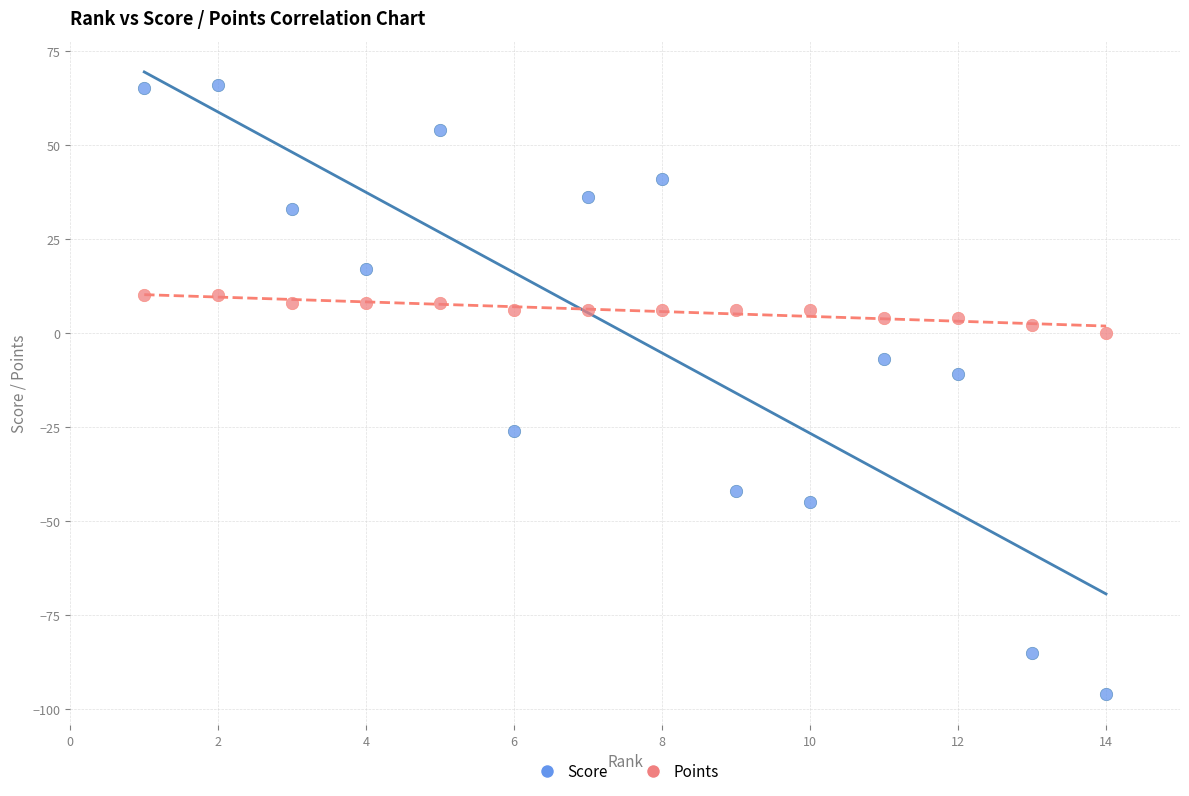

Which series reaches the minimum Y coordinate?

Score